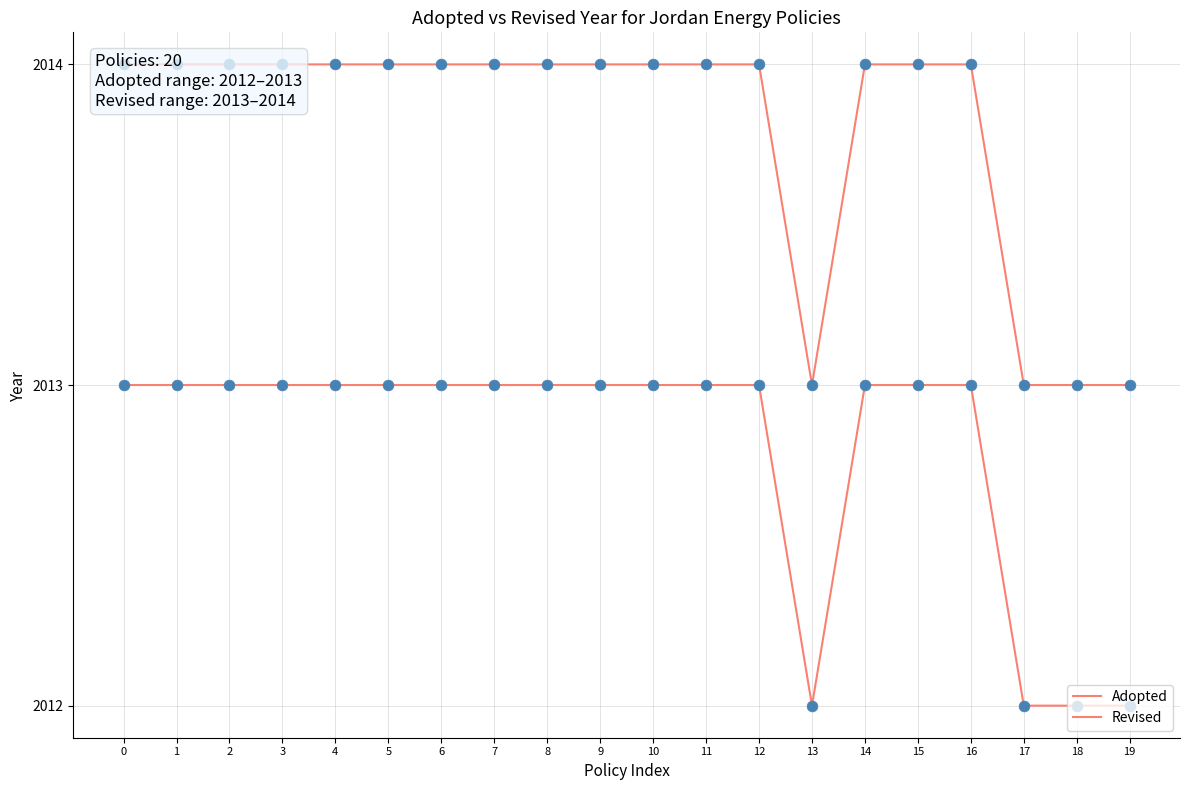

Which series reaches the maximum Y coordinate?

Revised